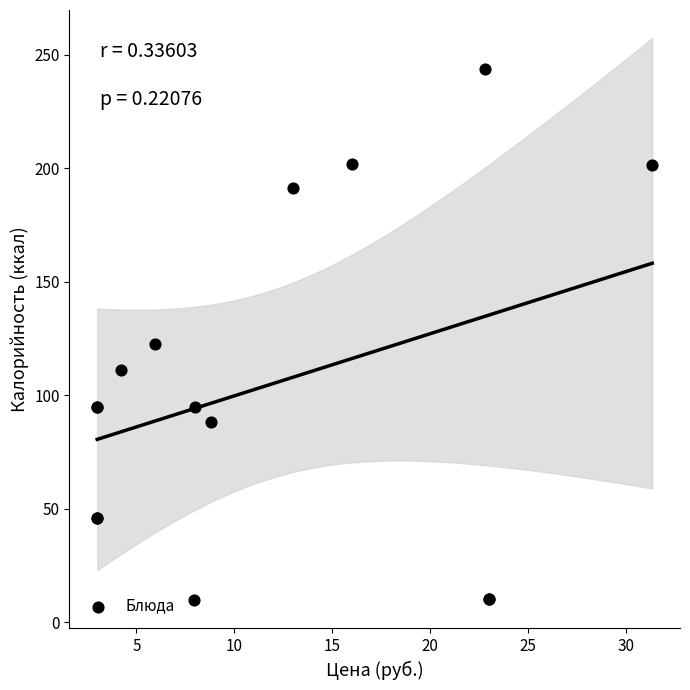

What Y value in the scatter plot is closest to 126?

122.4